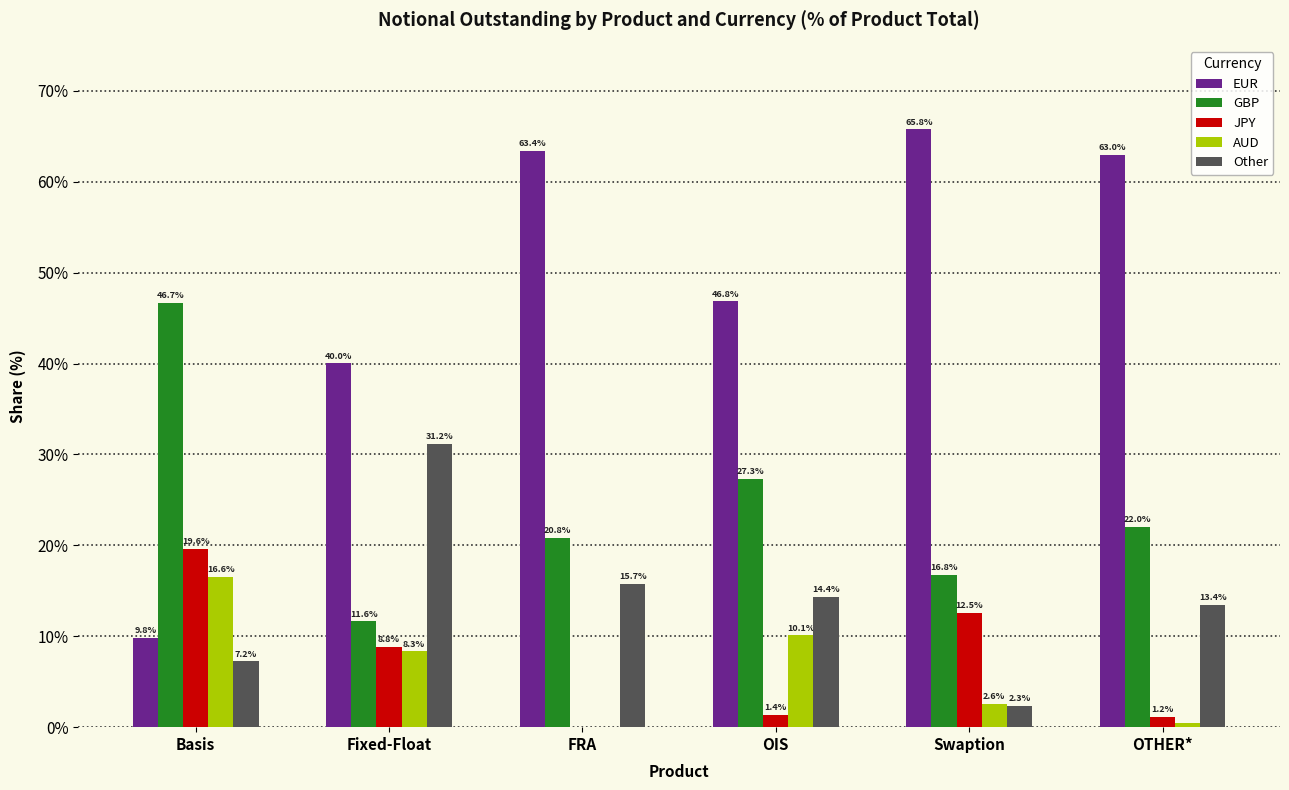

How many groups of bars are there?

6